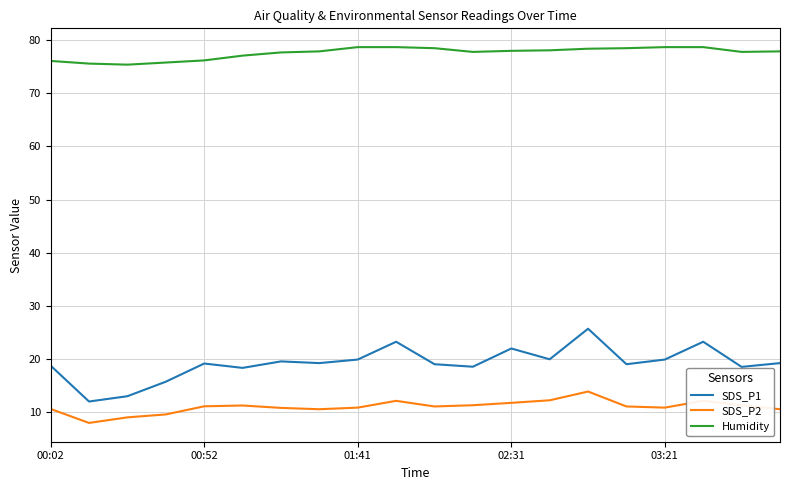

What is the difference between the maximum and minimum values in the Humidity series?

3.3